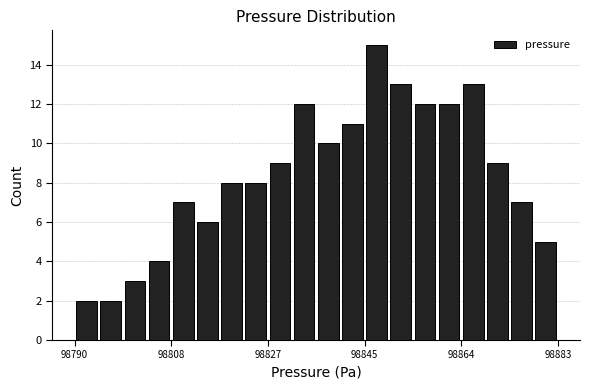

Read against the x-axis, roughly where is the centre of the tallest bar?

98848